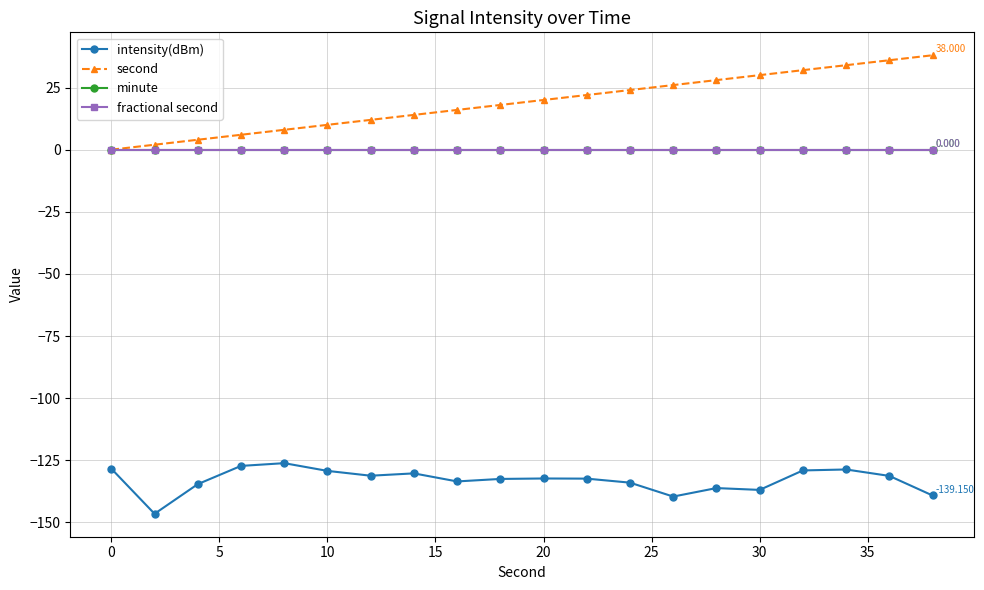

Does the chart have visible grid lines?

Yes